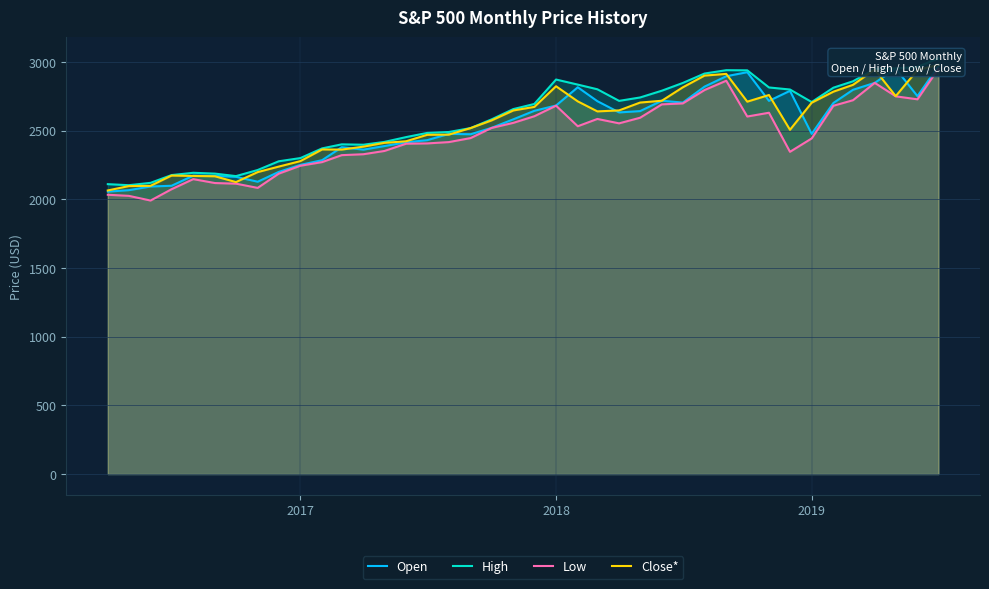

What is the minimum value for Open?

2056.6